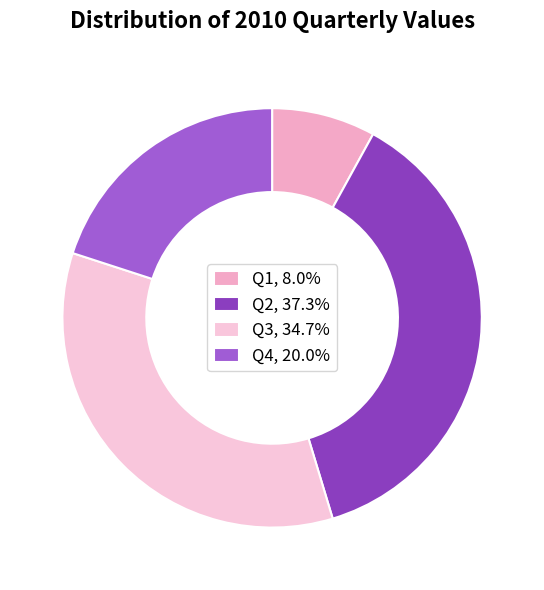

Between Q2 and Q4, which is larger?

Q2